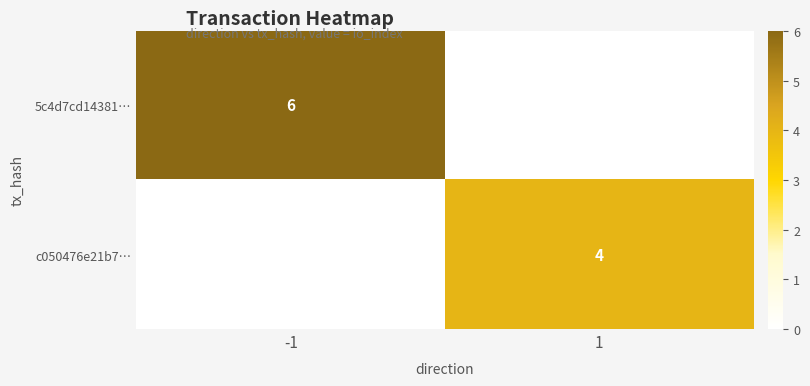

Is it true that 5c4d7cd14381… equals 10 at -1?

False